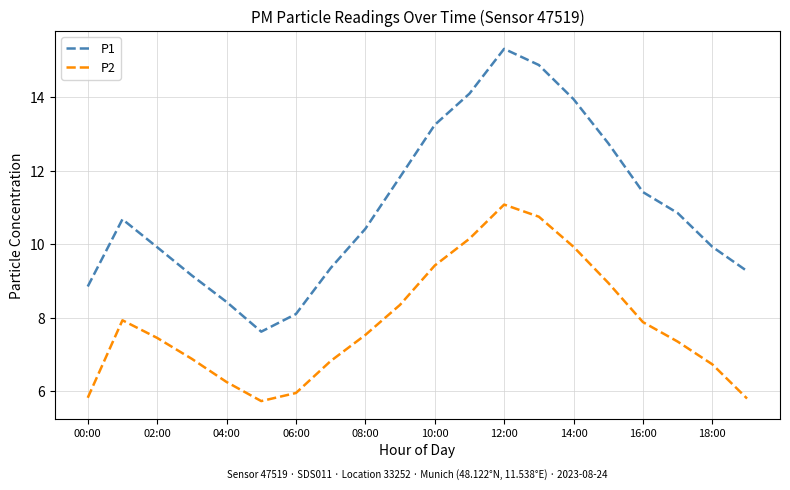

Which series has the largest total across all categories?

P1